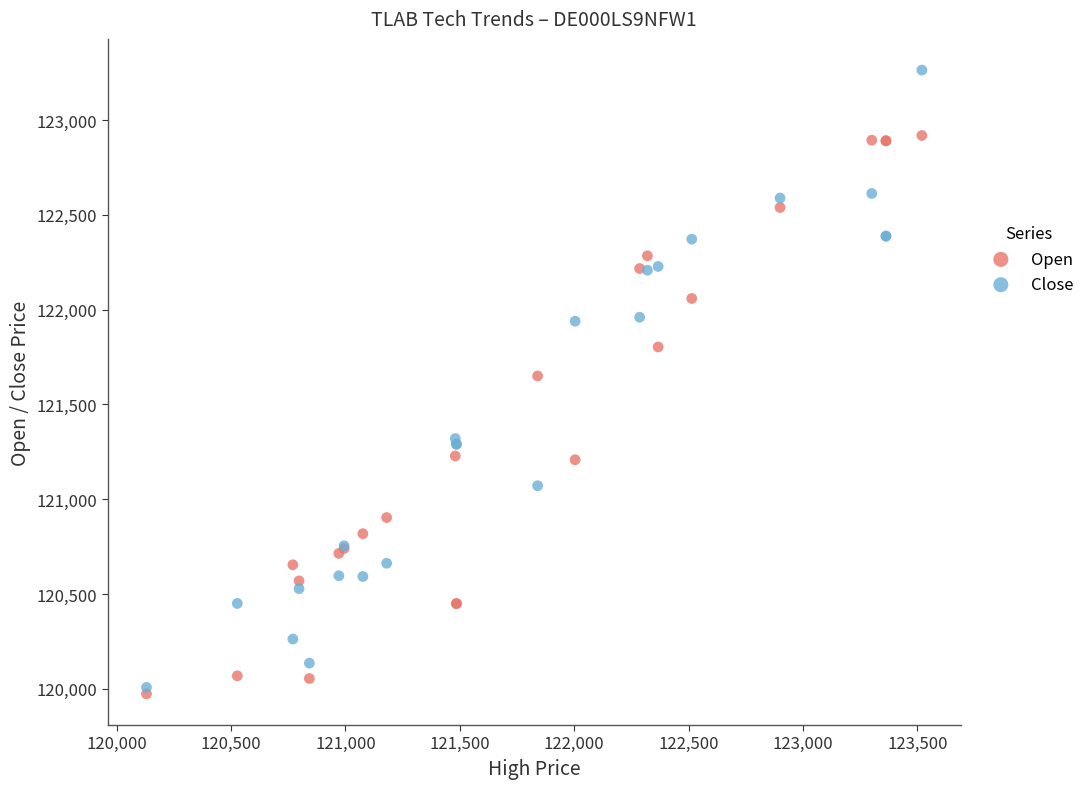

Which series reaches the maximum Y coordinate?

Close